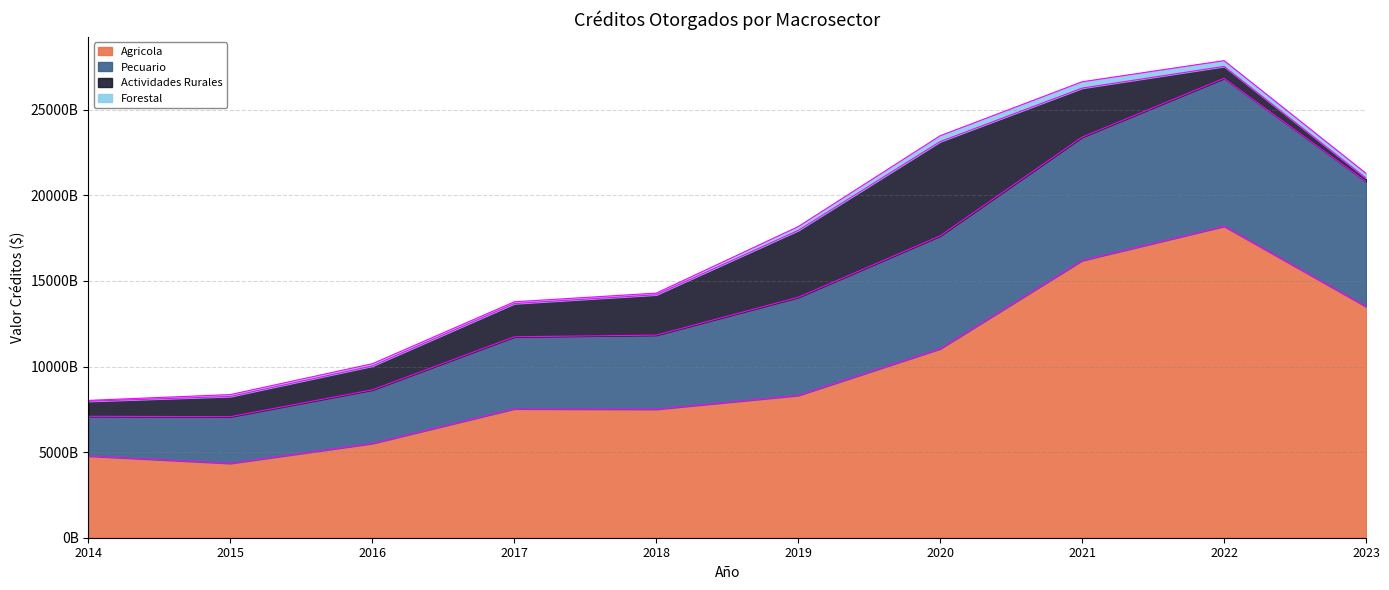

How many data points does each series have?

10